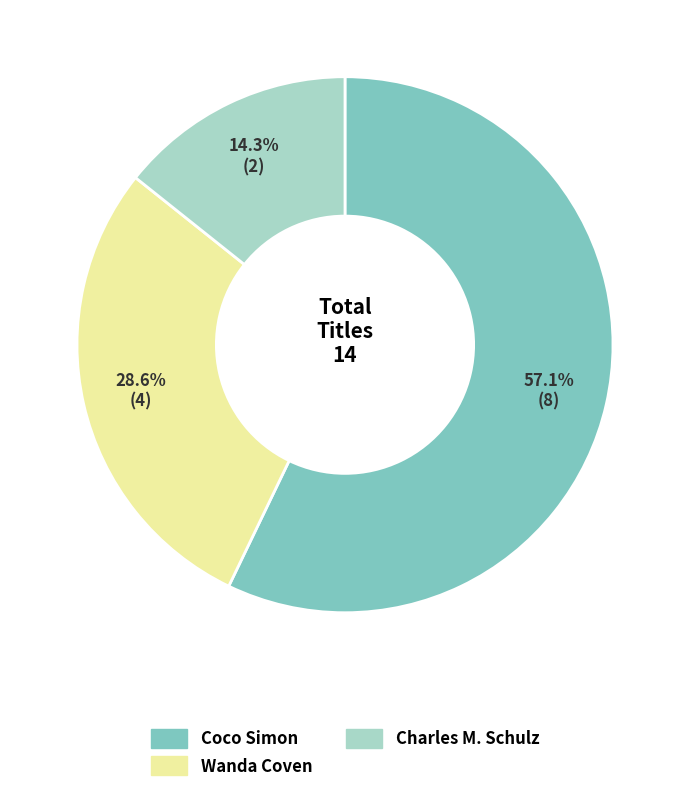

Does any single category account for the majority?

Yes